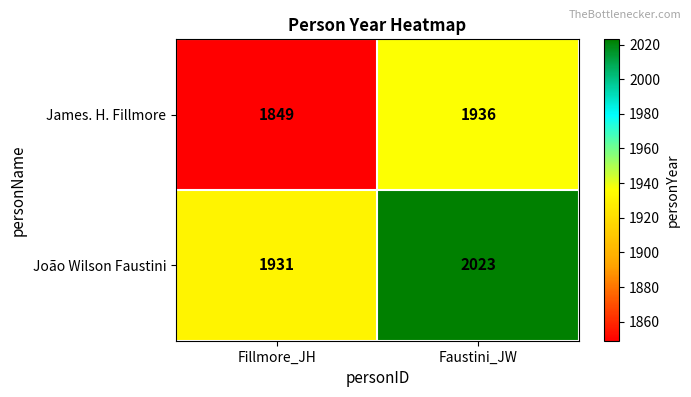

What is the smallest value displayed?

1849